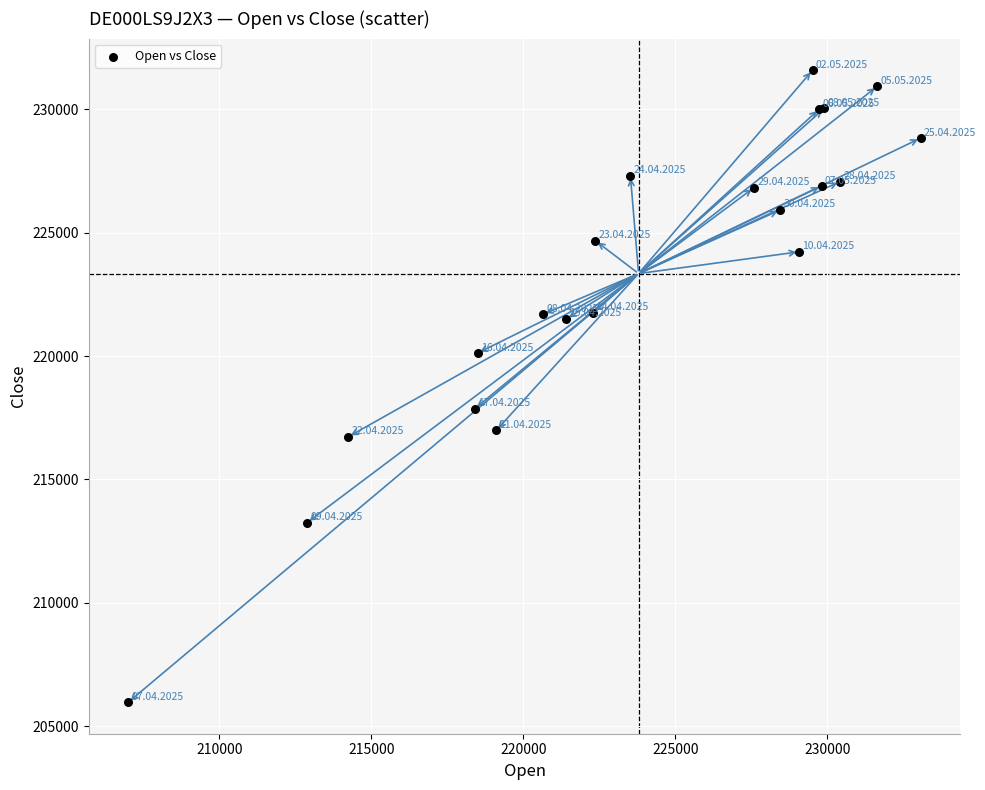

What Y value in the scatter plot is closest to 218779?

217866